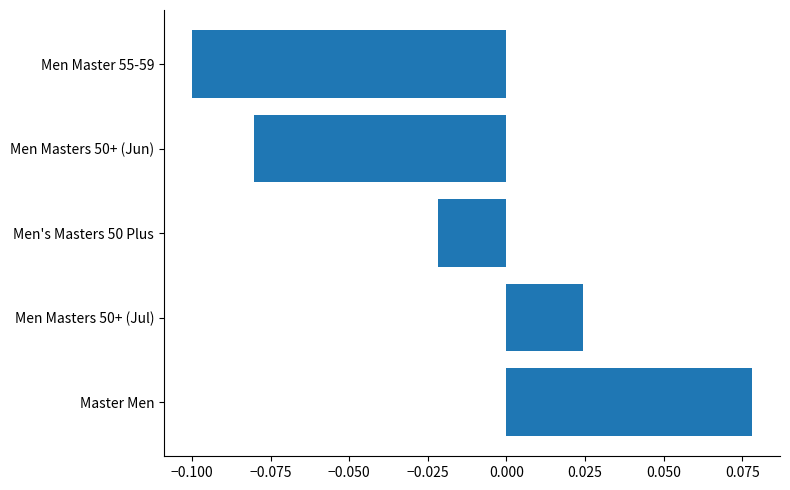

Which category has the highest value across all series?

Master Men